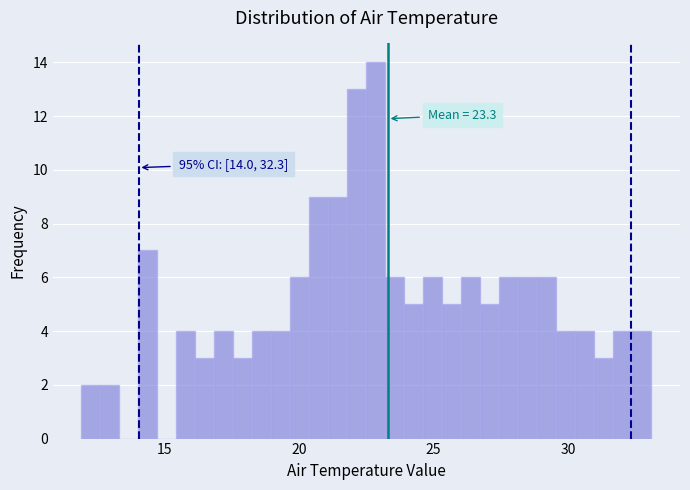

Read against the x-axis, roughly where is the centre of the tallest bar?

23.0